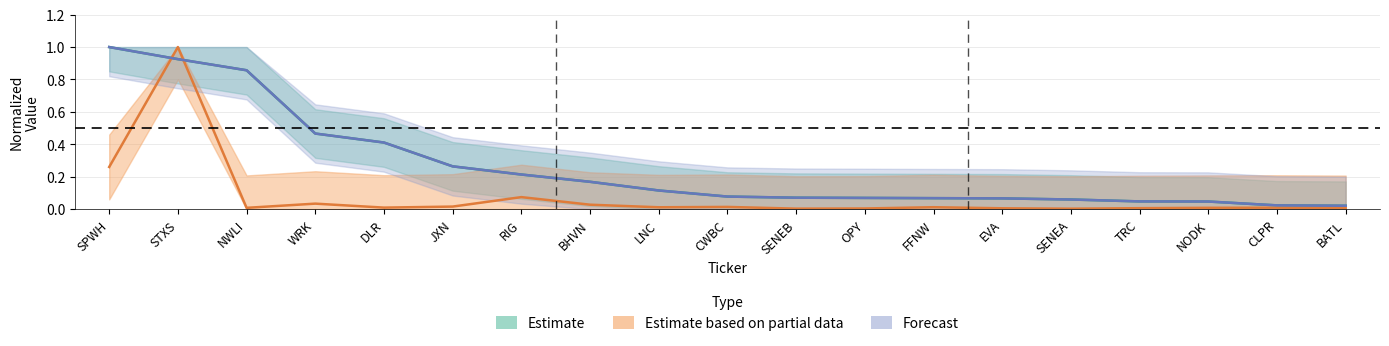

At how many categories does at least one series exceed 0?

19